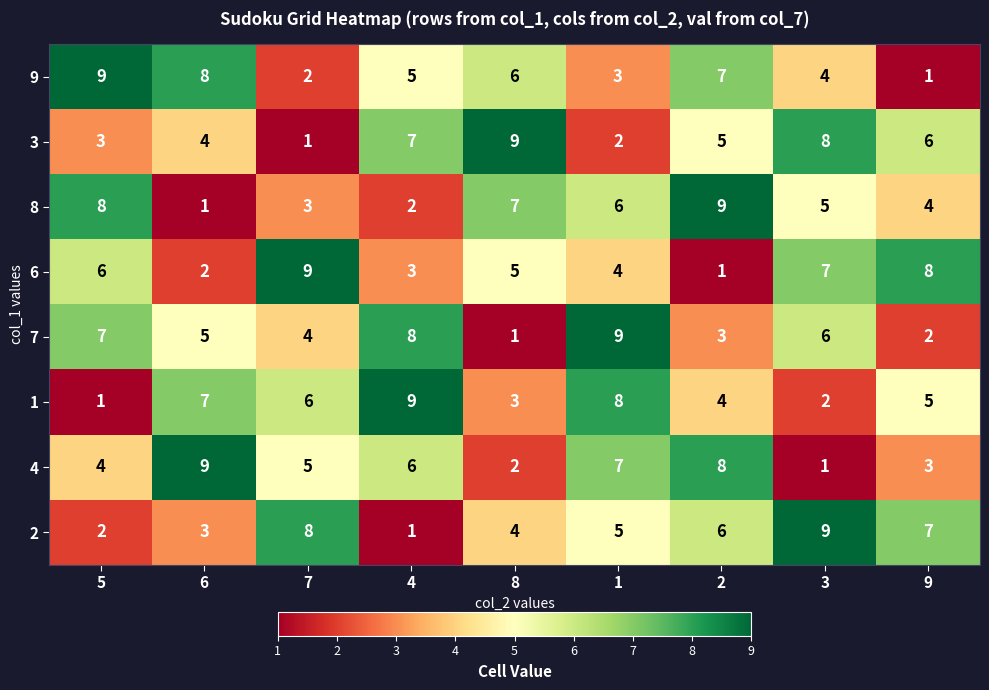

Where is 6 nearest to the value 5?

8